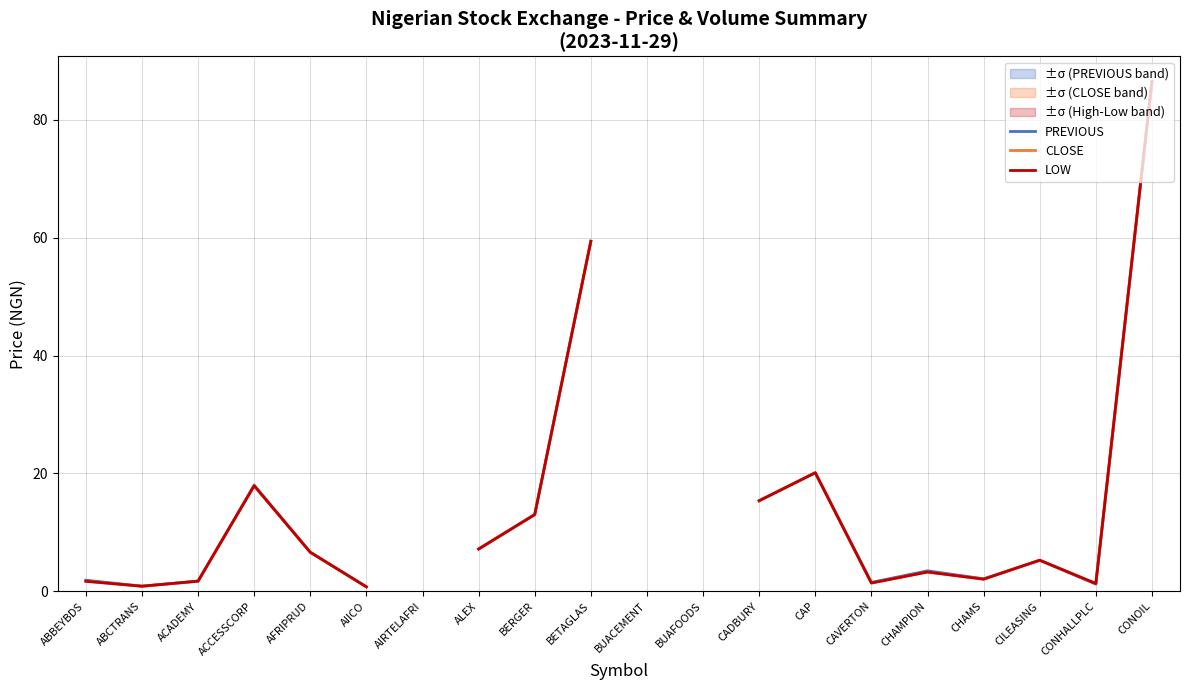

The value of LOW at AFRIPRUD is 11.5. True or false?

False